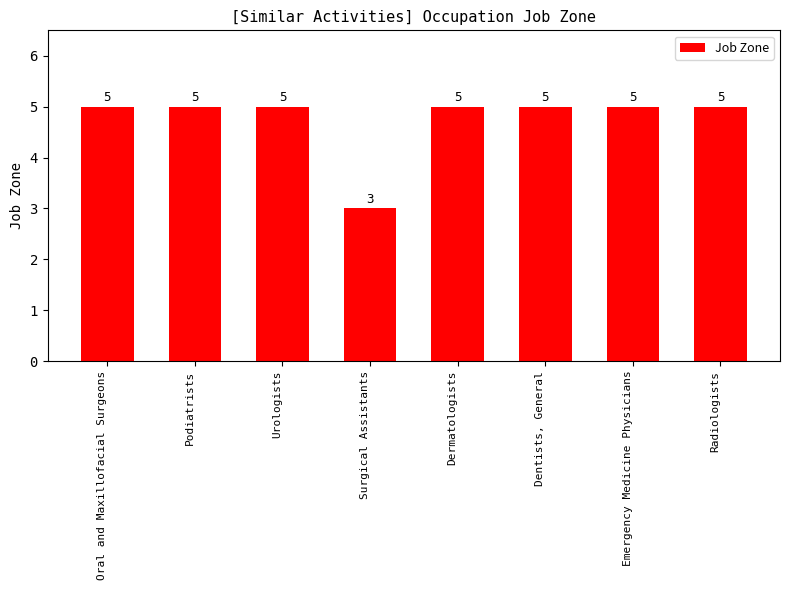

How many values are below 5?

1